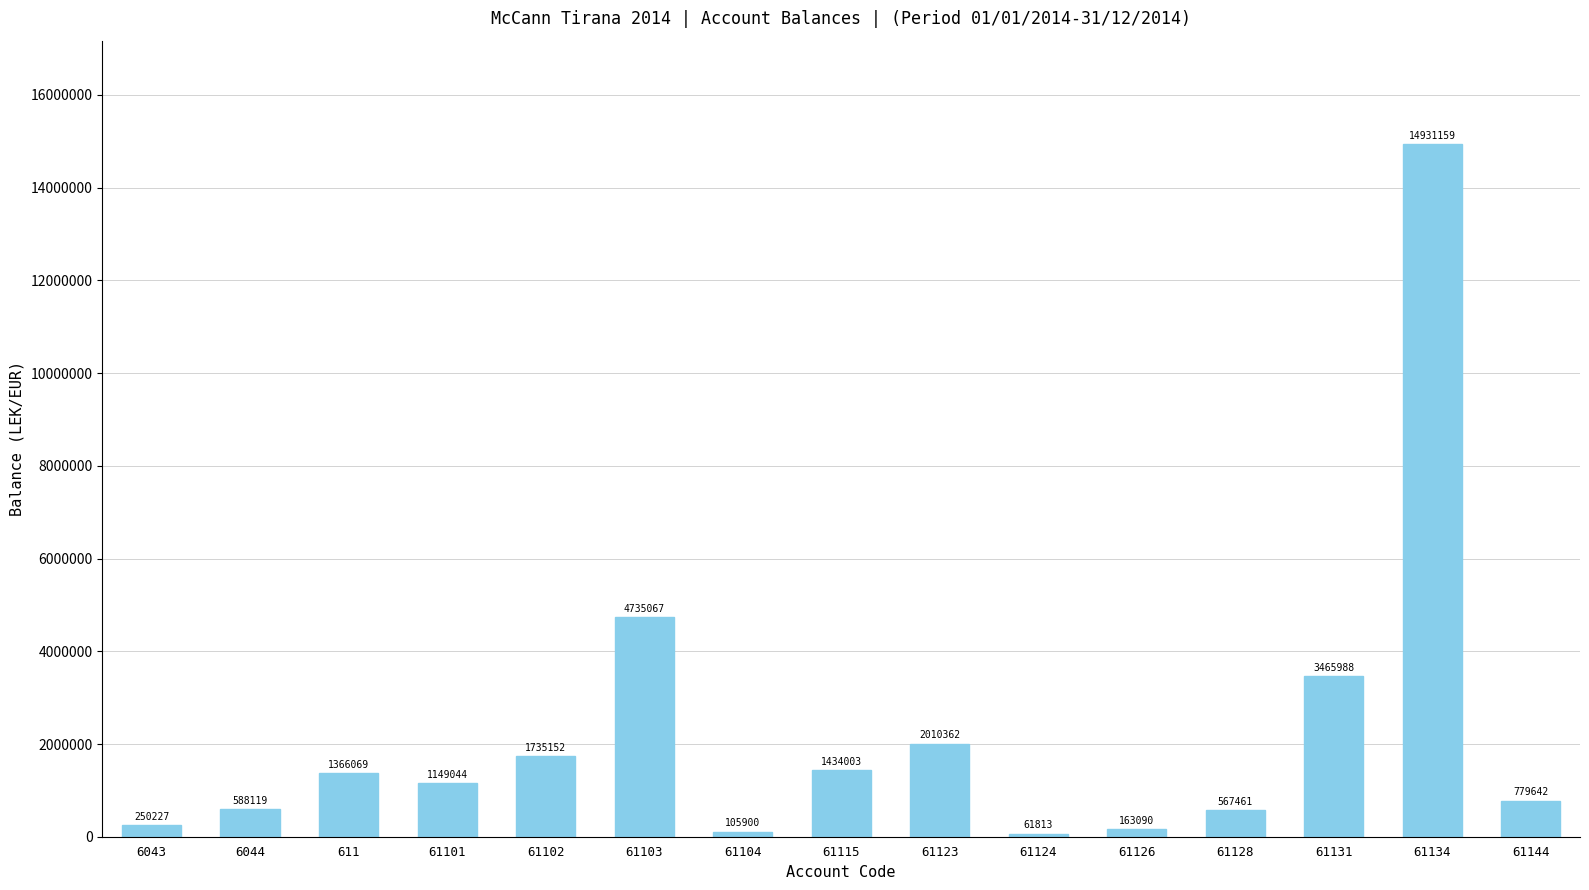

Where does the data first go above 1149043?

611